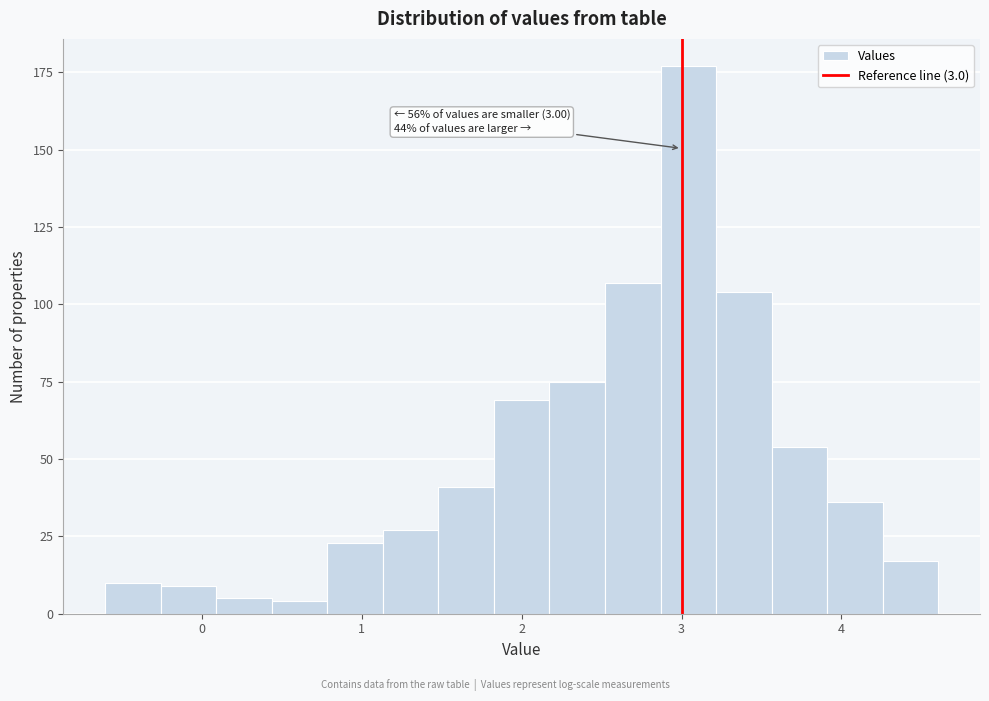

Around what value on the x-axis is the tallest bar? Give the approximate position of its centre, as read against the axis.

3.0